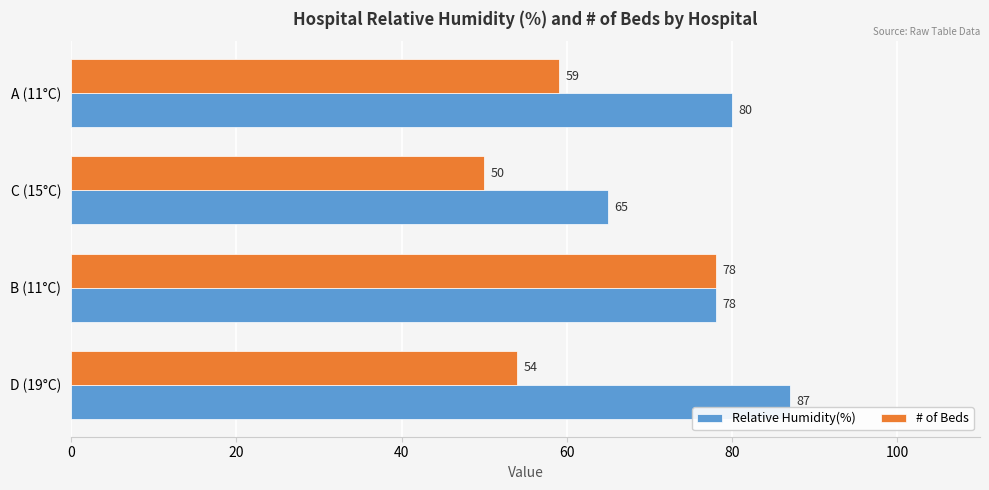

Which category has the highest value in the # of Beds series?

B (11°C)